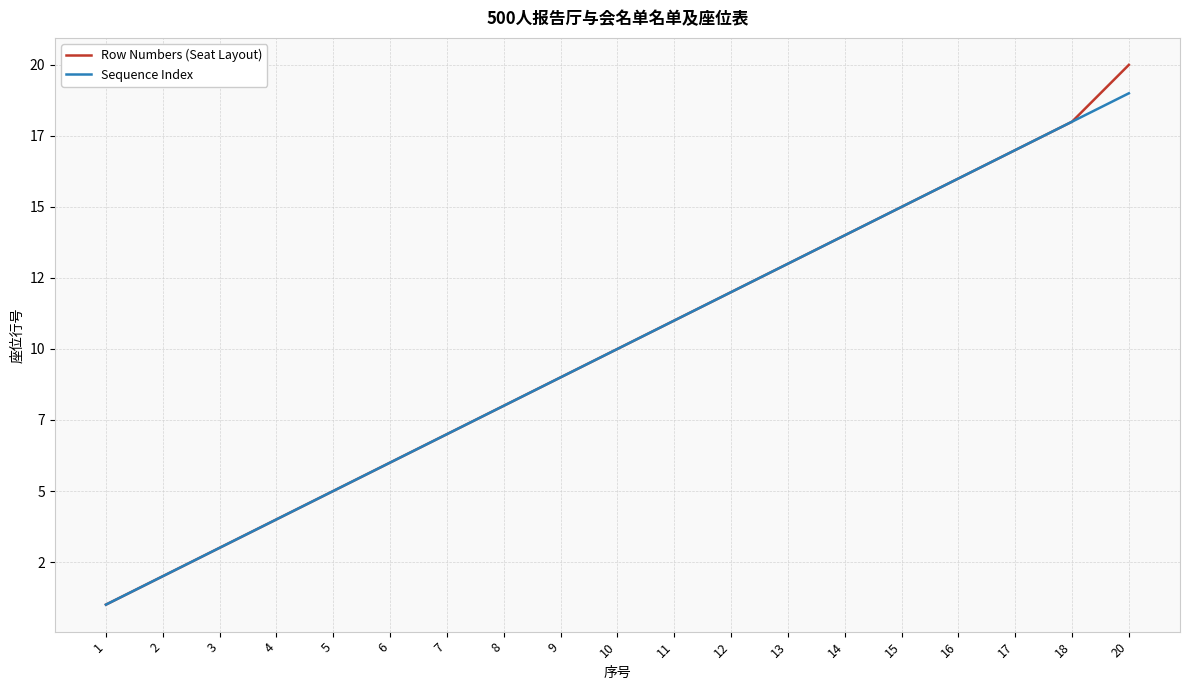

True or false: Sequence Index has more than 1 points higher than both neighbors.

False